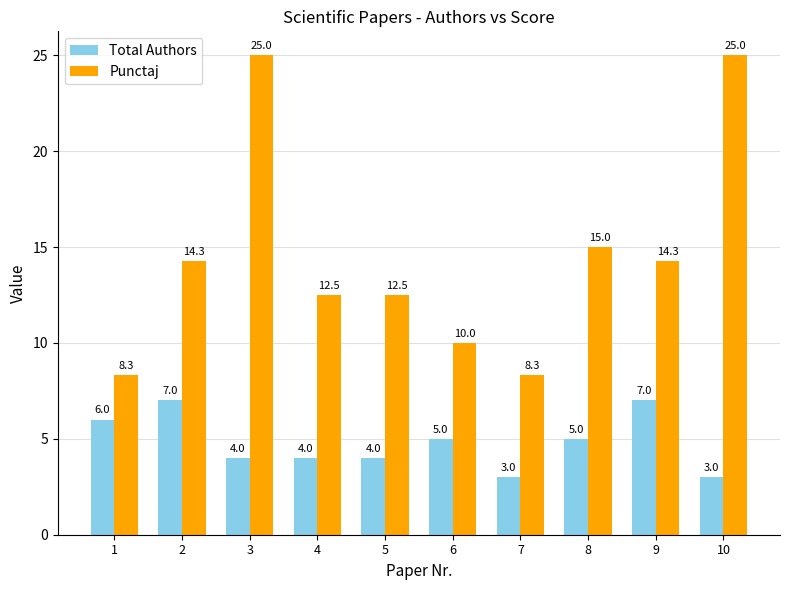

What is the approximate value of Total Authors at 7?

3.0